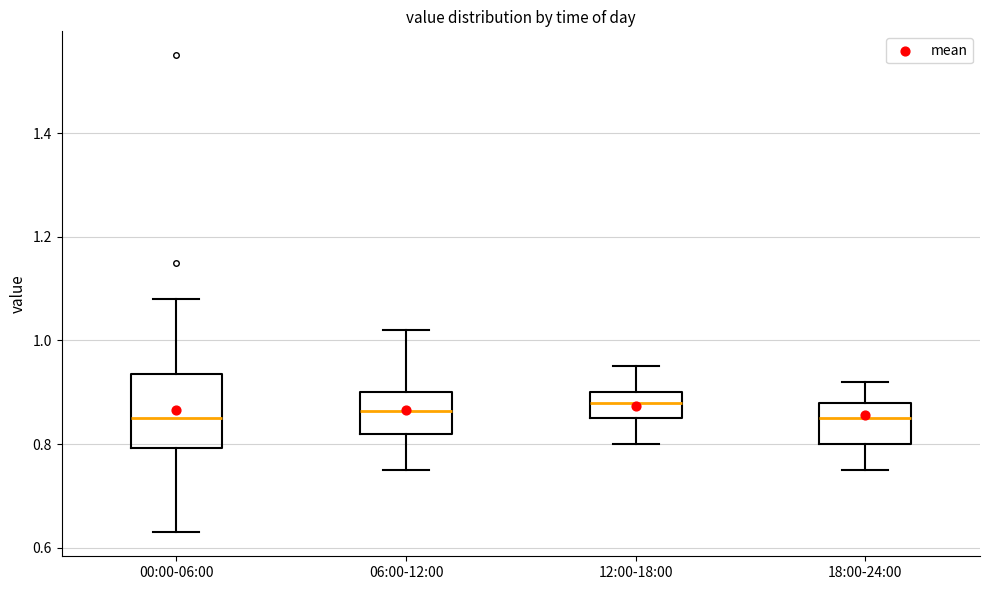

Where does the upper whisker of the box for 00:00-06:00 end on the y-axis? The values are not printed on the chart, so give them approximately, as read against the axis.

1.08